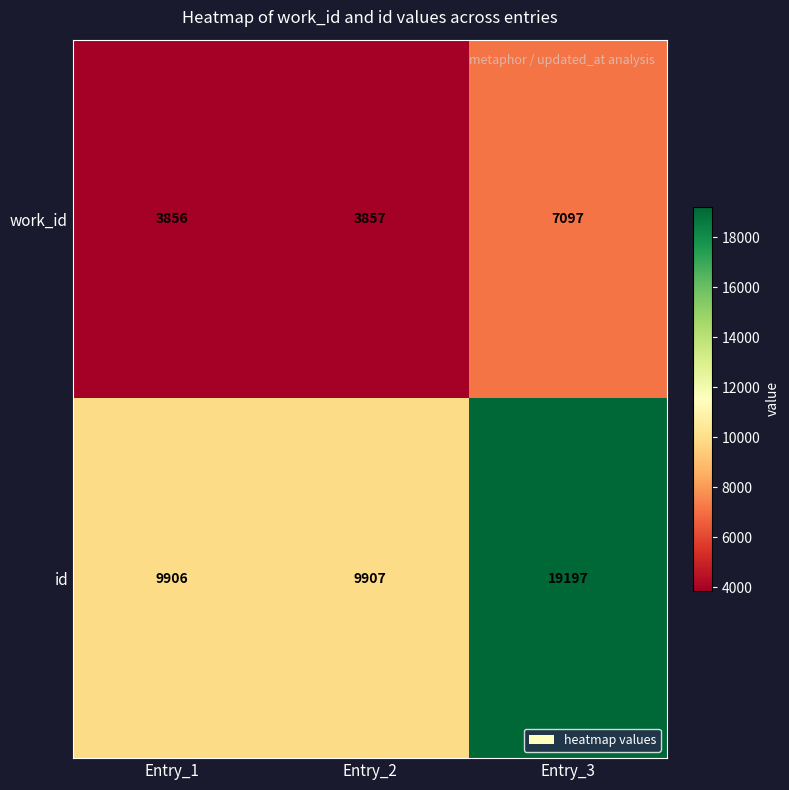

Which label corresponds to the smallest value in the chart?

Entry_1